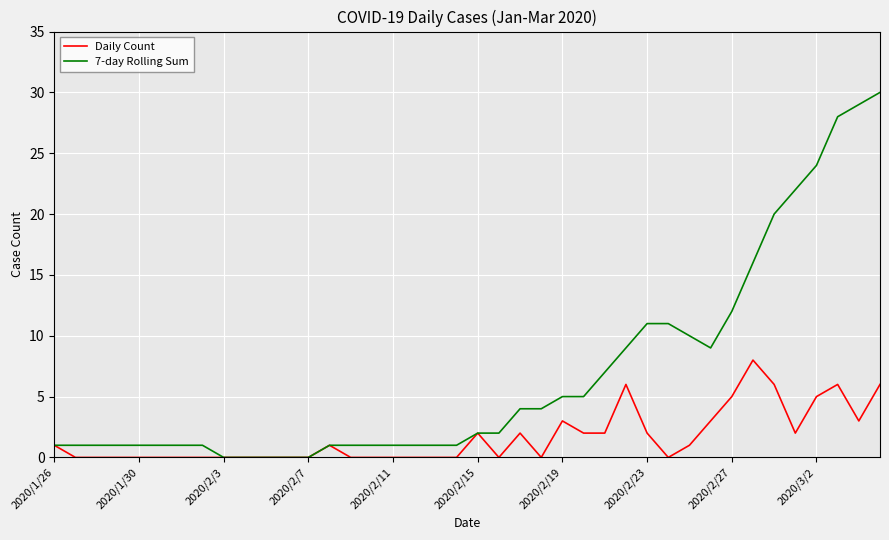

Is this an area chart (filled region under the line)?

No